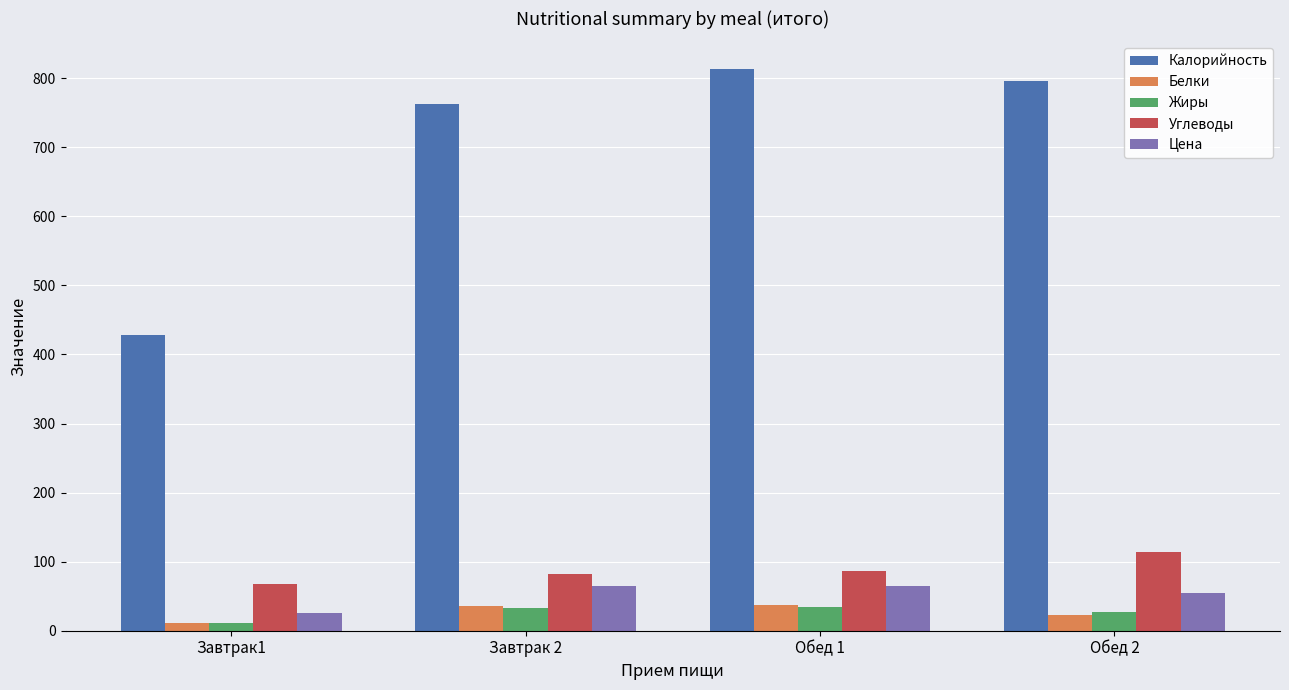

Where does the Калорийность series first go above 795?

Обед 1